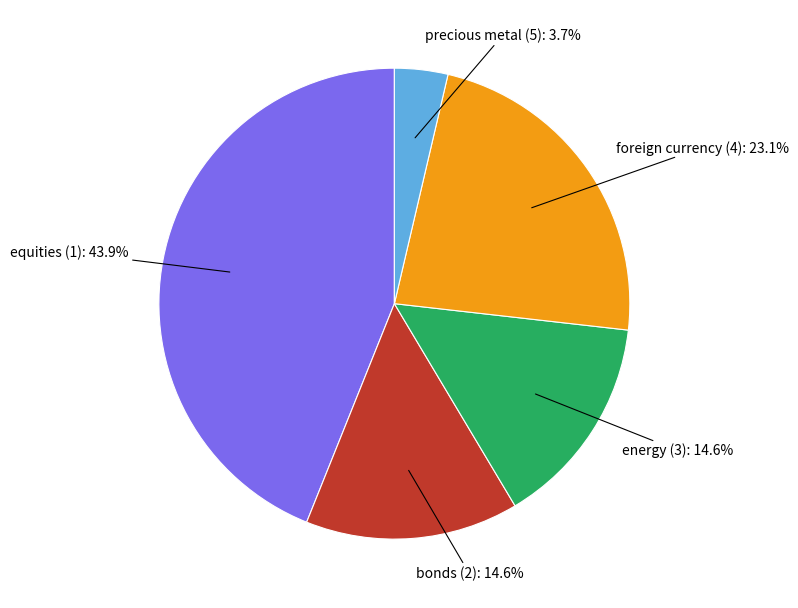

Does any single category account for the majority?

No